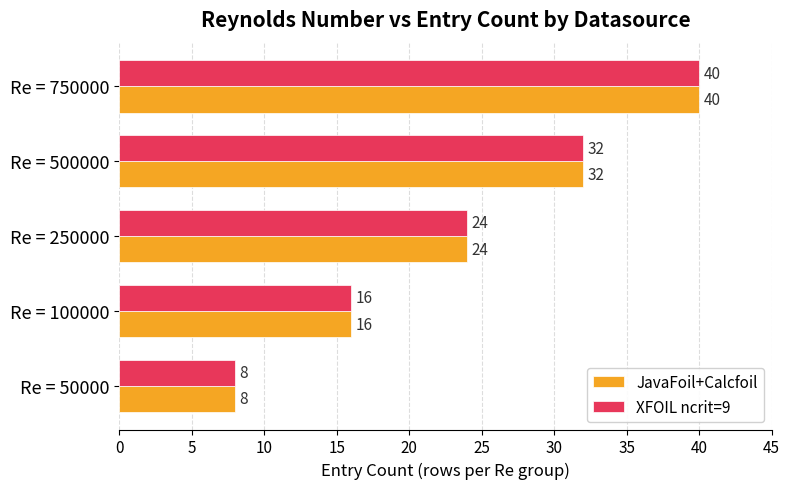

What is the sum of all JavaFoil+Calcfoil values?

120